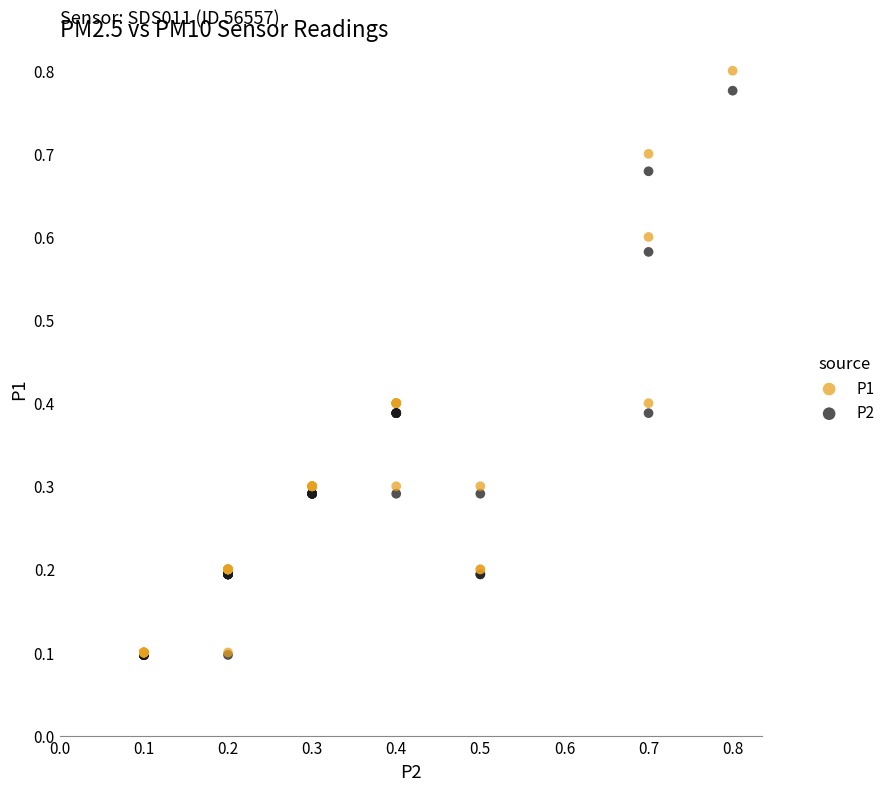

What are all the series names shown in the legend?

P1, P2